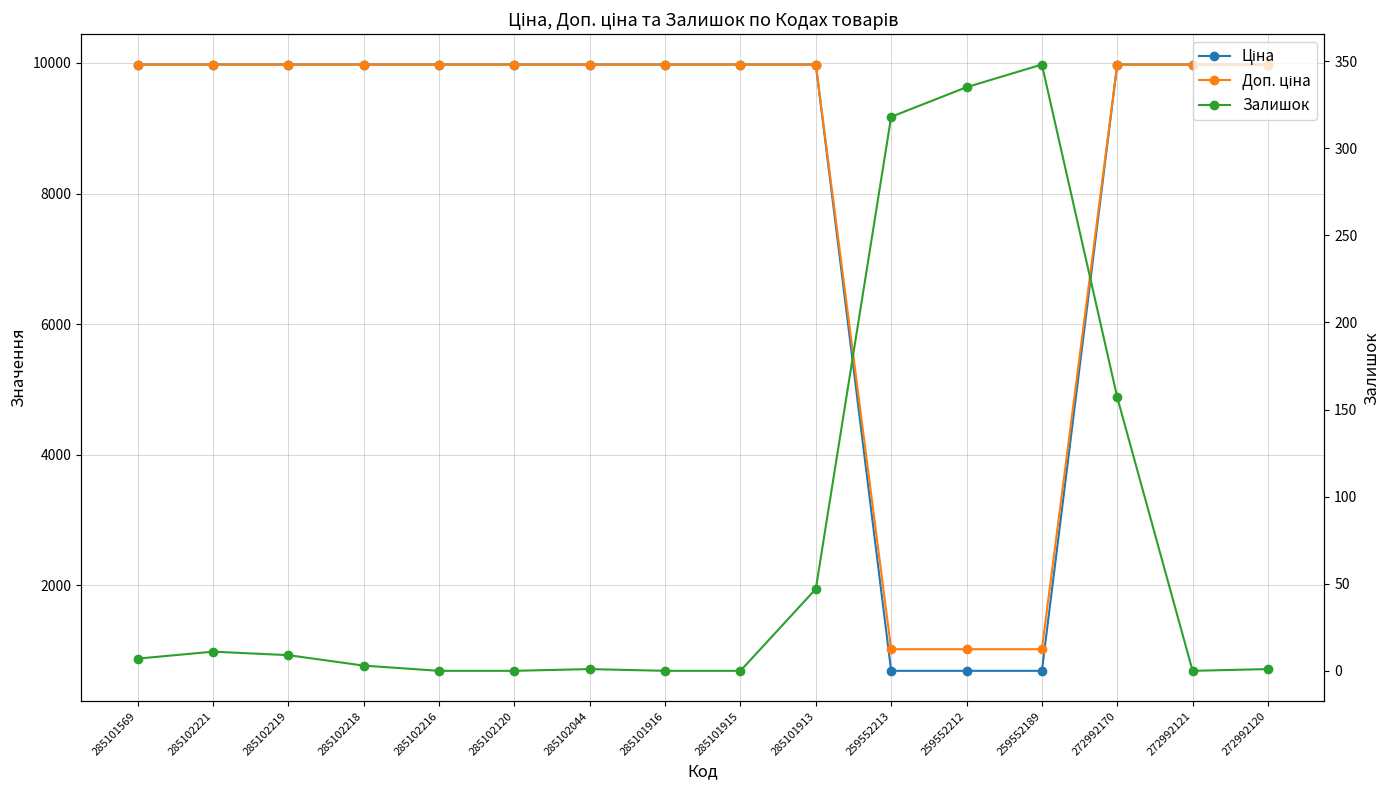

How many values in the Ціна series exceed 9974?

13